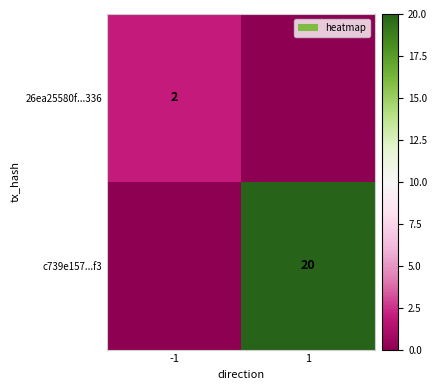

How many distinct data groups are displayed?

2